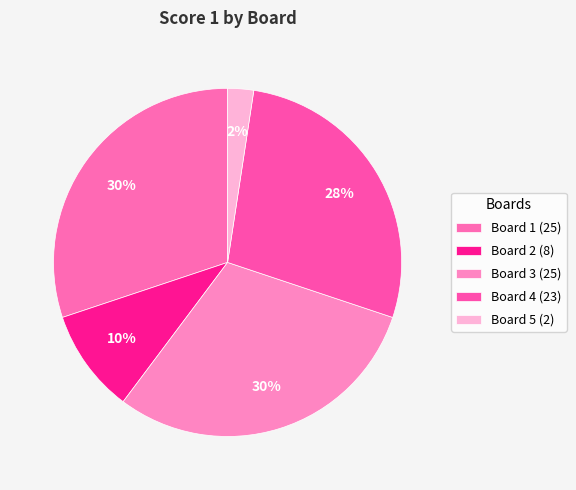

Does Board 5 account for over 50% of the chart?

No